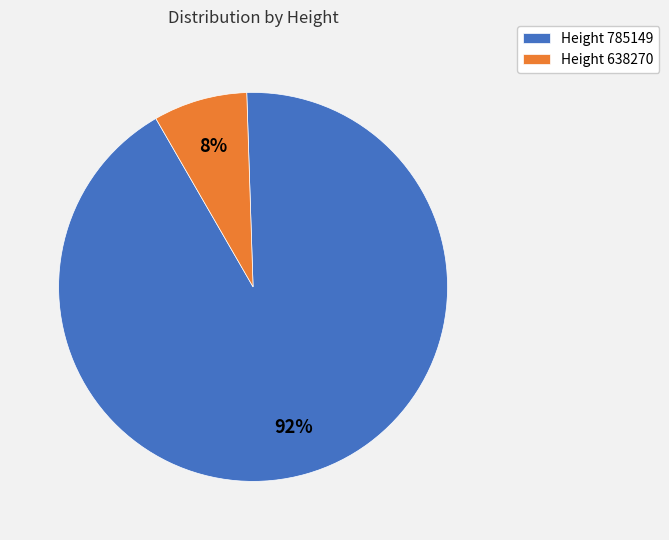

The Height 638270 slice represents 14% of the pie. True or false?

False